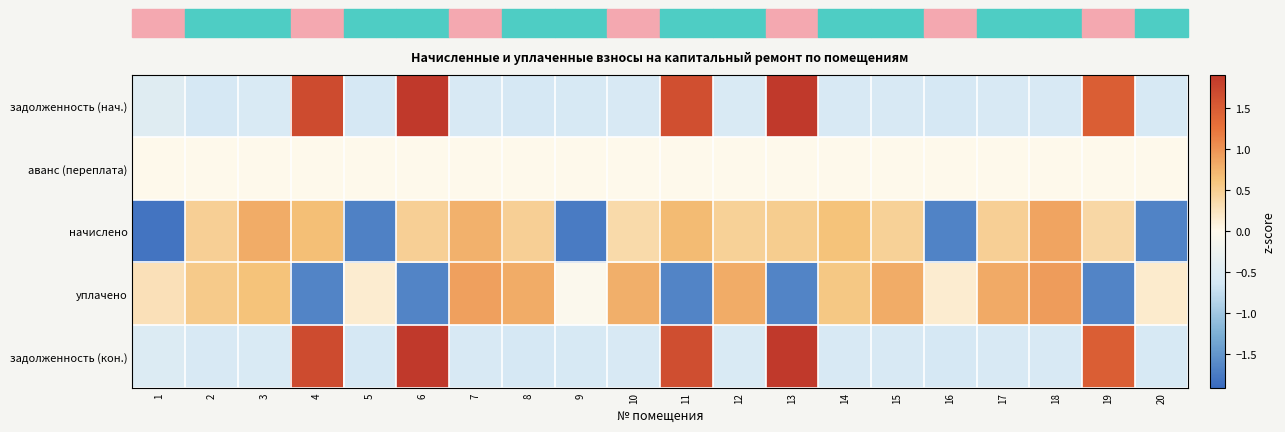

What is the total value across all series at 3?

0.3